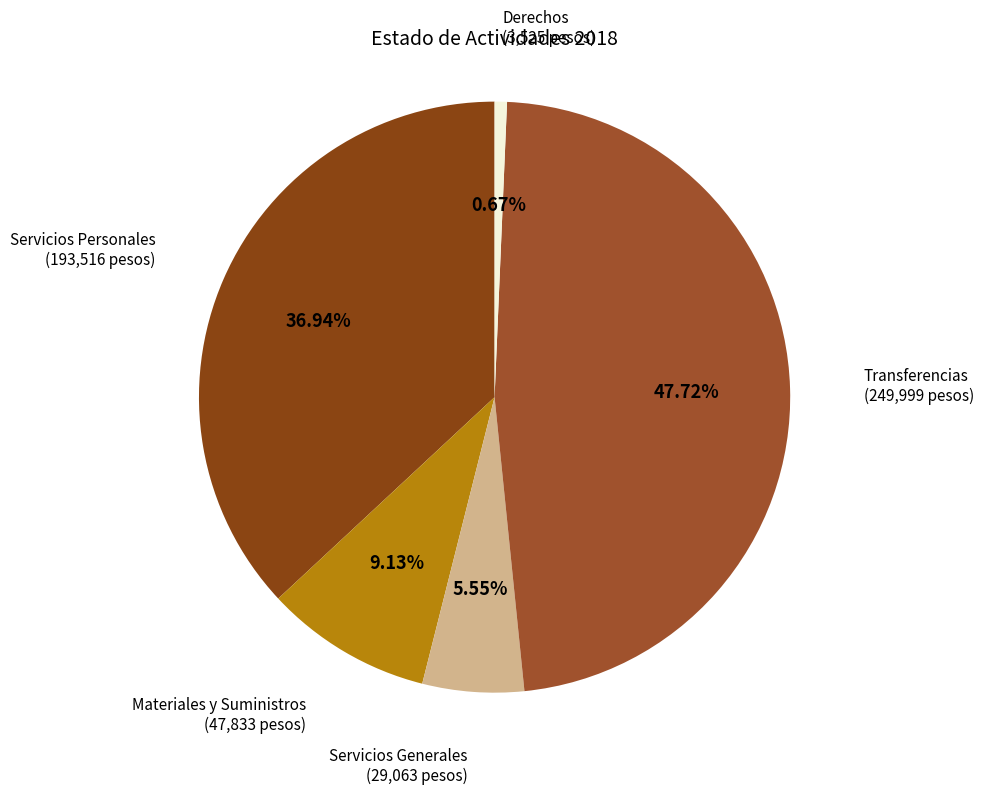

To the nearest percent, what is the difference between the Derechos and Servicios Generales slice percentages?

5%